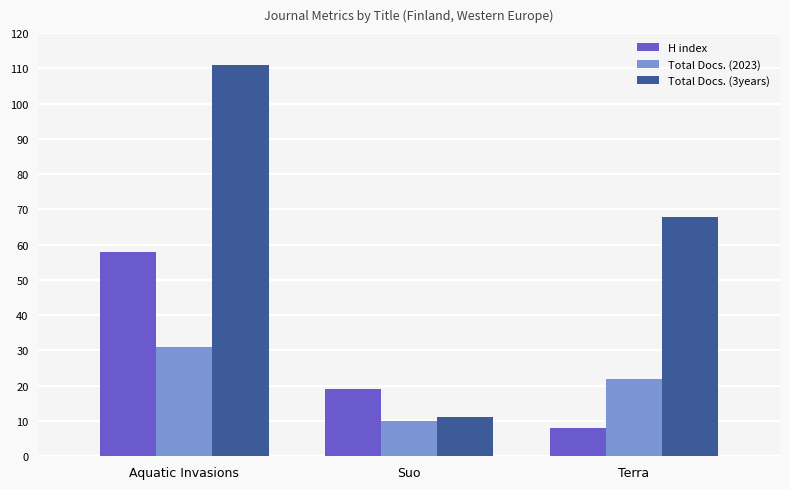

What position from the right is Aquatic Invasions?

3